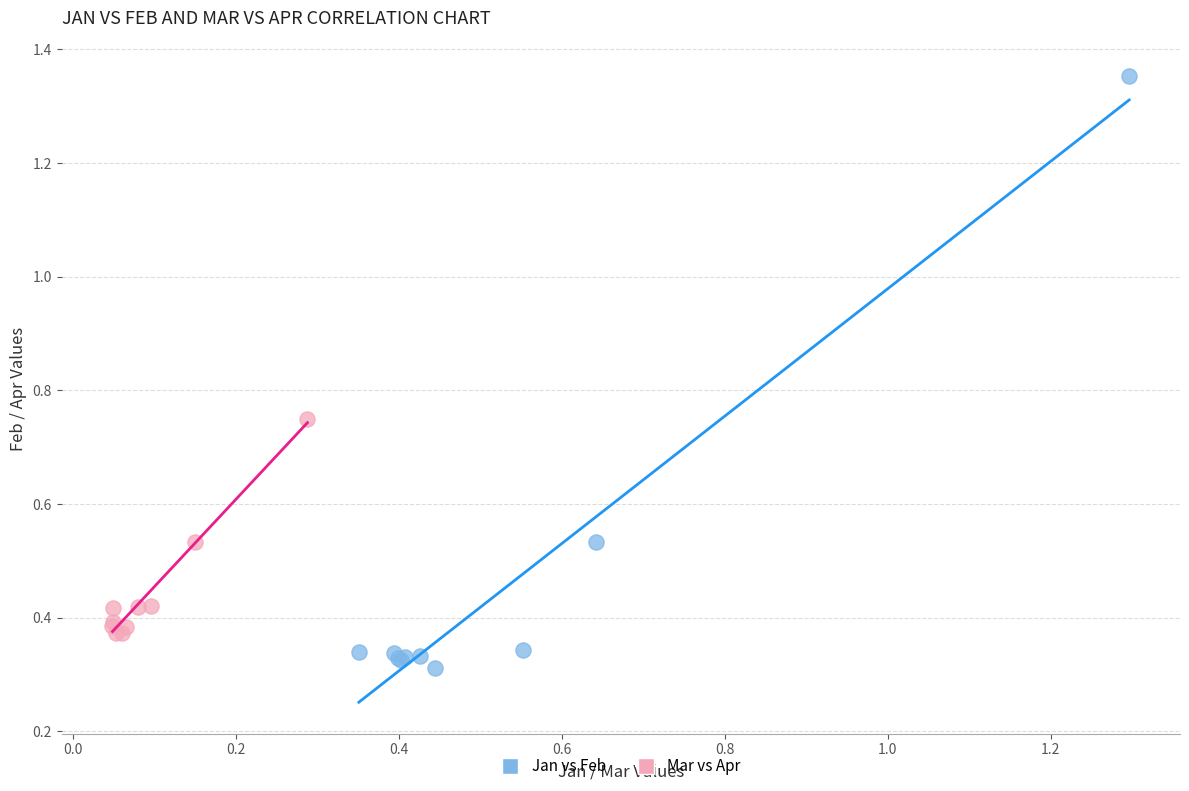

Which series reaches the maximum Y coordinate?

Jan vs Feb